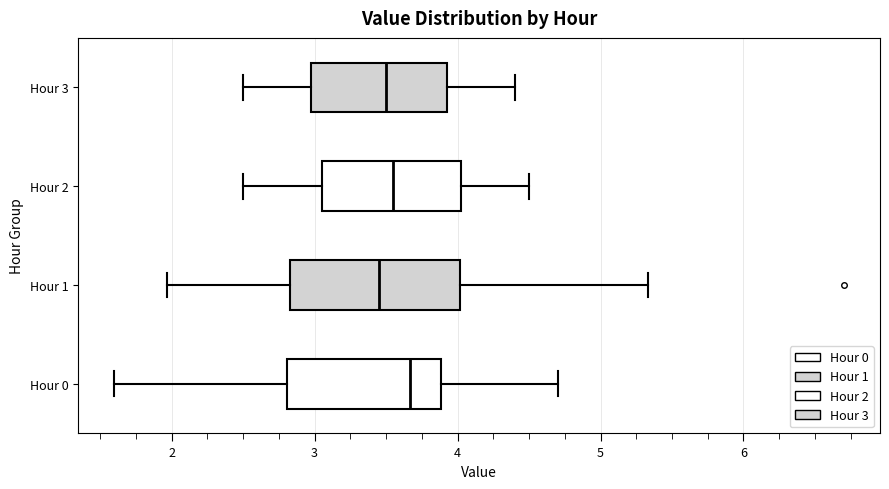

Reading bottom to top, read every box against the x-axis: the position of its median line, the range the box covers, and the ends of its whiskers. The values are not printed on the chart, so give them approximately, as read against the axis.

Hour 0: median 3.7, box 2.8 to 3.9, whiskers 1.6 to 4.7
Hour 1: median 3.5, box 2.8 to 4.0, whiskers 2.0 to 5.3
Hour 2: median 3.6, box 3.1 to 4.0, whiskers 2.5 to 4.5
Hour 3: median 3.5, box 3.0 to 3.9, whiskers 2.5 to 4.4